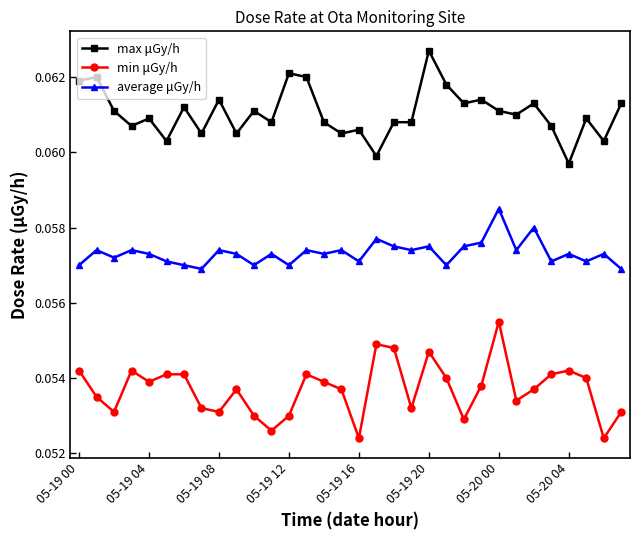

Count the min μGy/h values in the range 0 to 1.

32